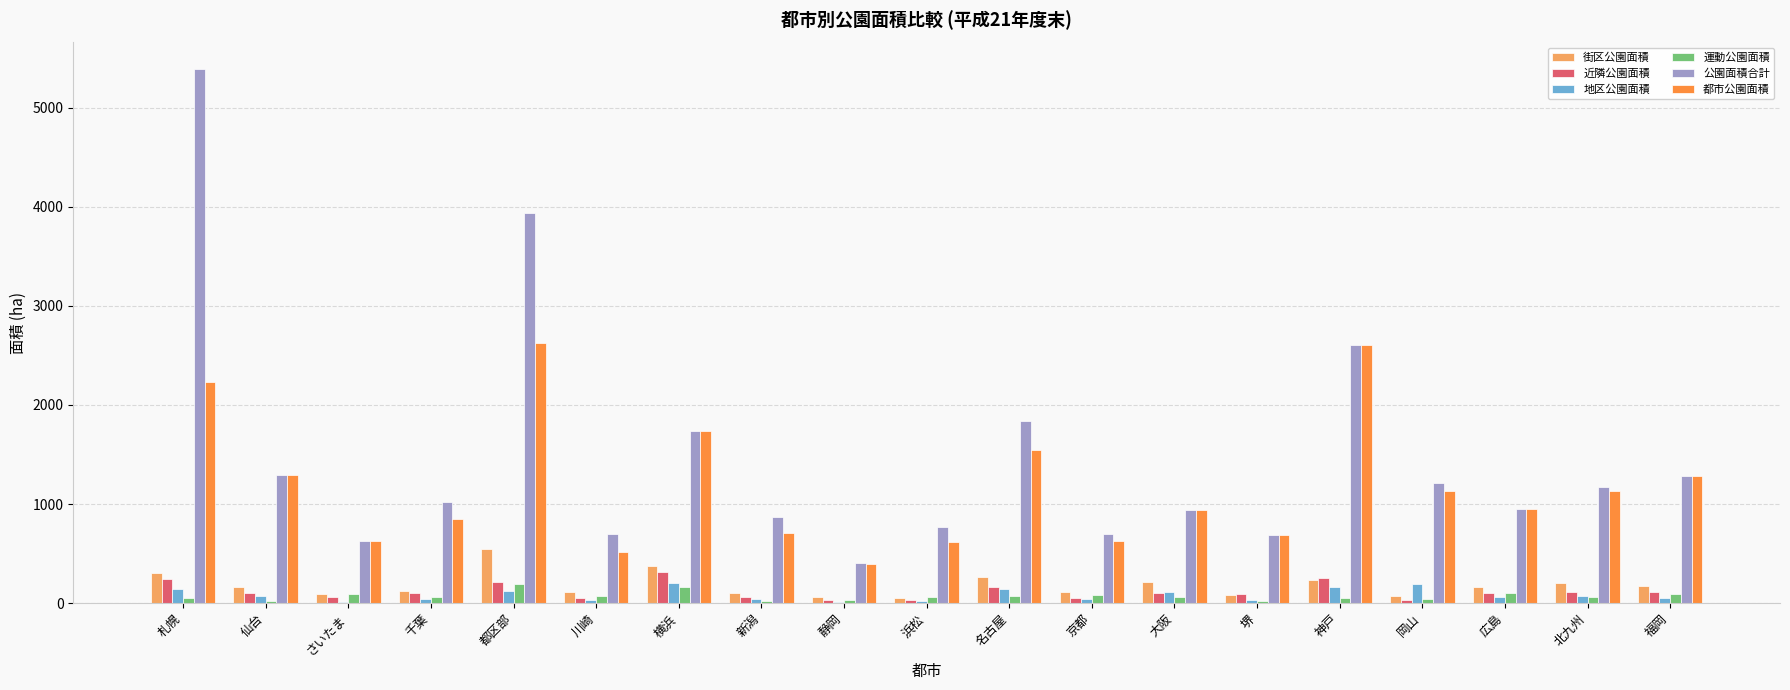

At which label is 公園面積合計 closest to 2896?

神戸